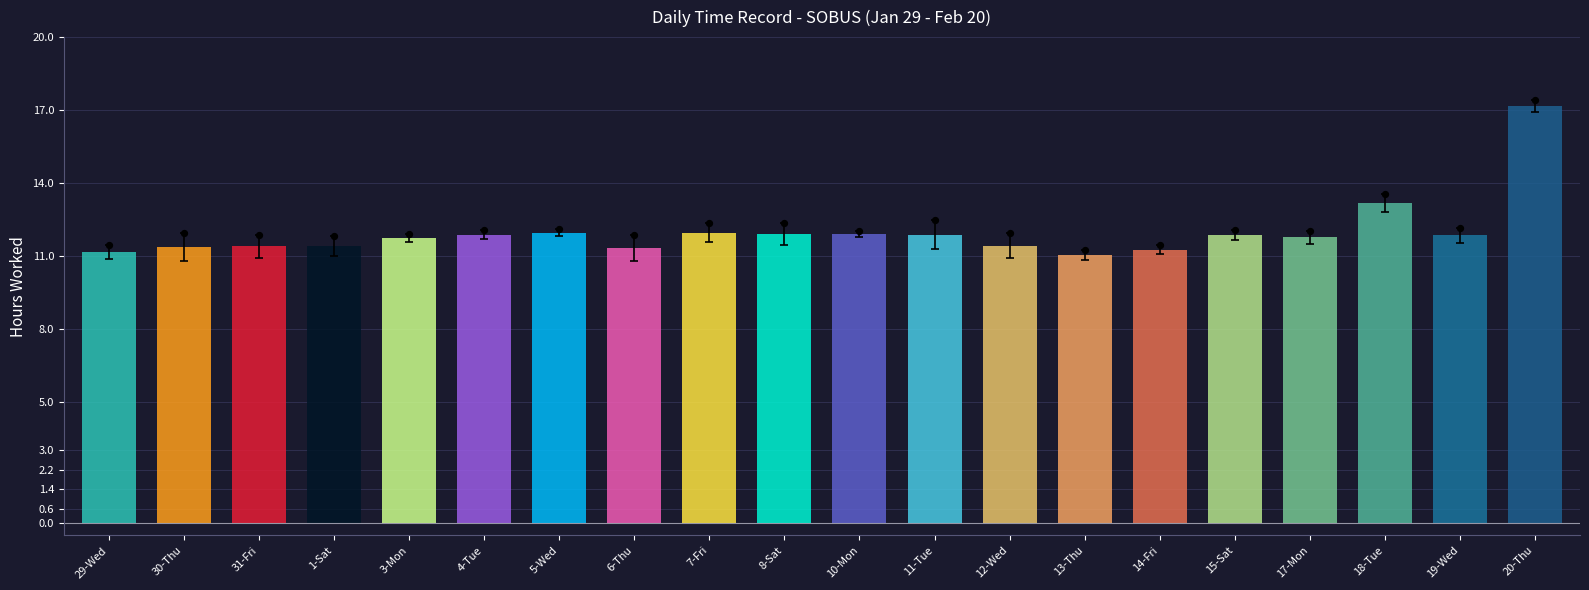

What is the ratio of the value at 29-Wed to the value at 15-Sat?

0.9